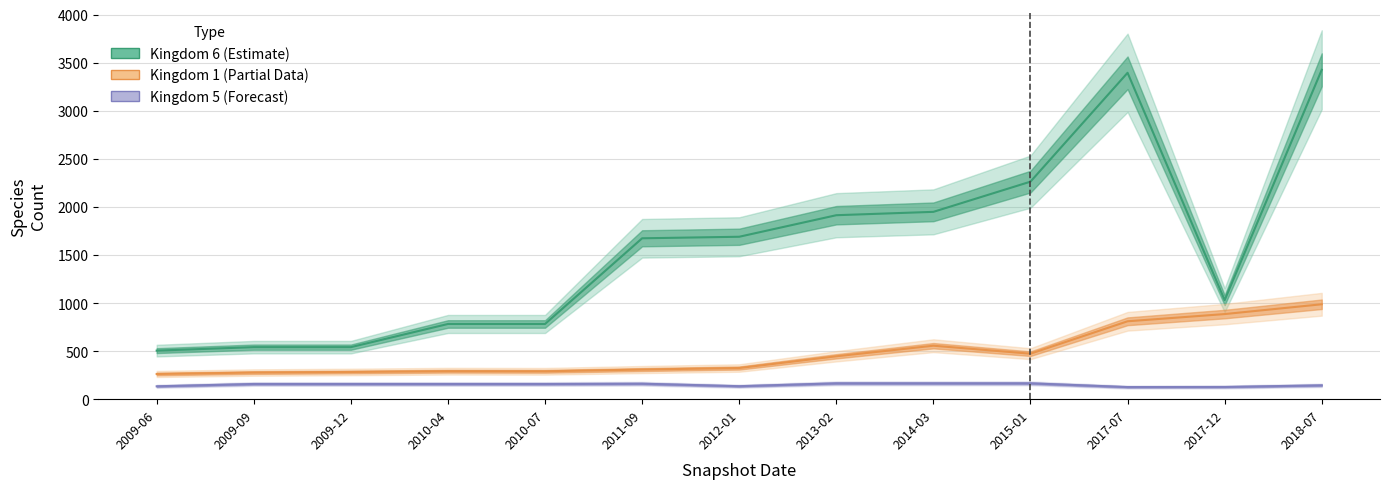

How many values in the Kingdom 5 (Forecast) series exceed 158?

4